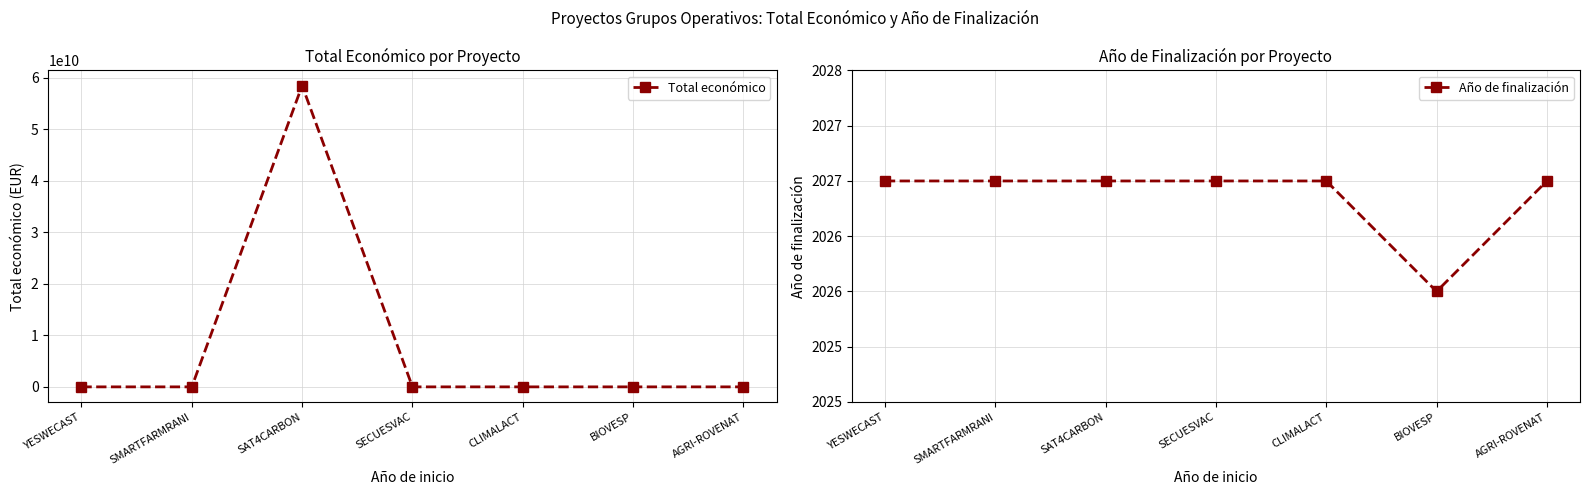

In Total económico, how many points are lower than both neighbors (excluding endpoints)?

3